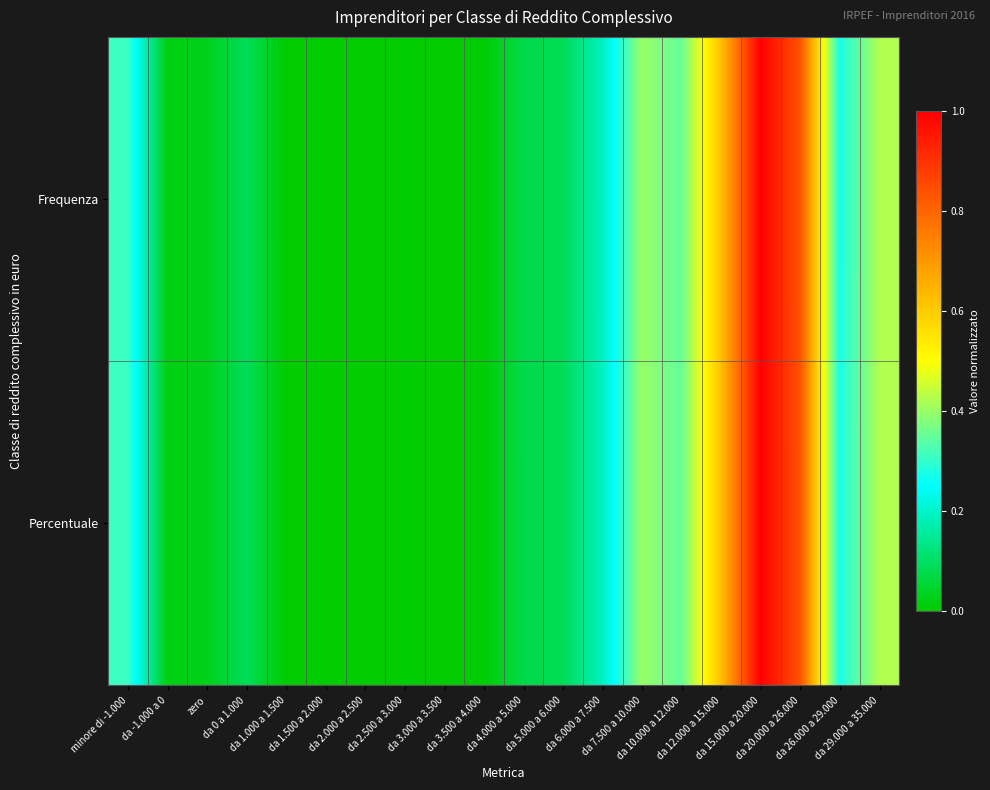

Between minore di -1.000 and da 12.000 a 15.000, which series saw the biggest shift?

Frequenza